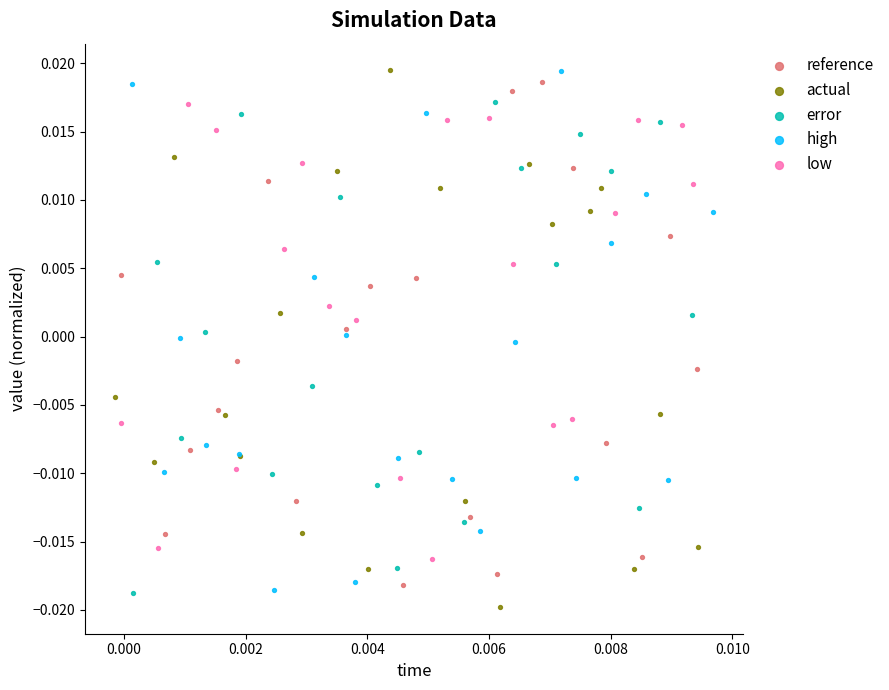

Which series has the widest spread of Y values?

actual